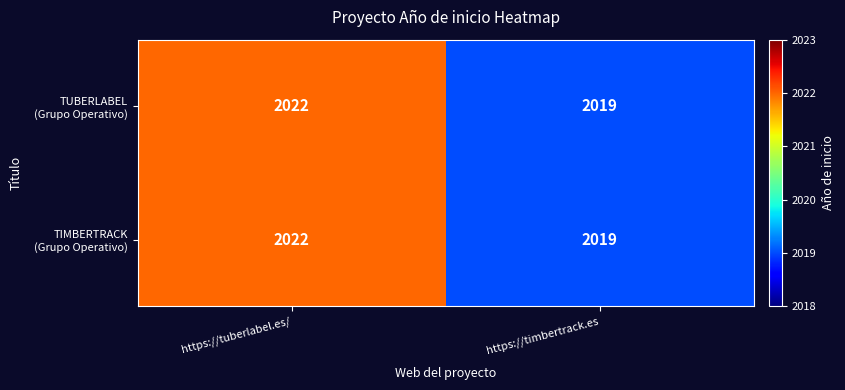

At which category does the chart reach its minimum across all series?

https://timbertrack.es